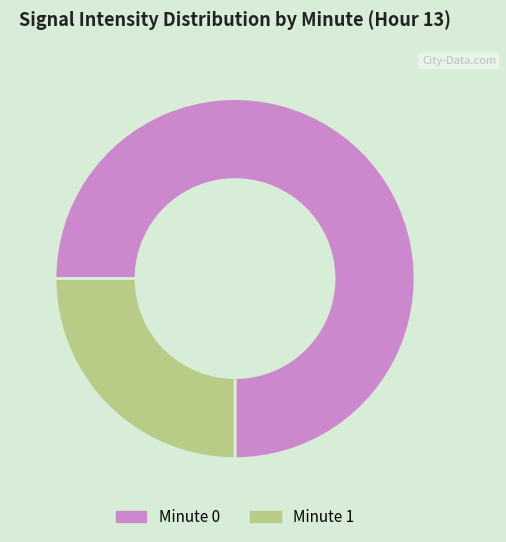

Rank the categories by value from highest to lowest.

Minute 0, Minute 1